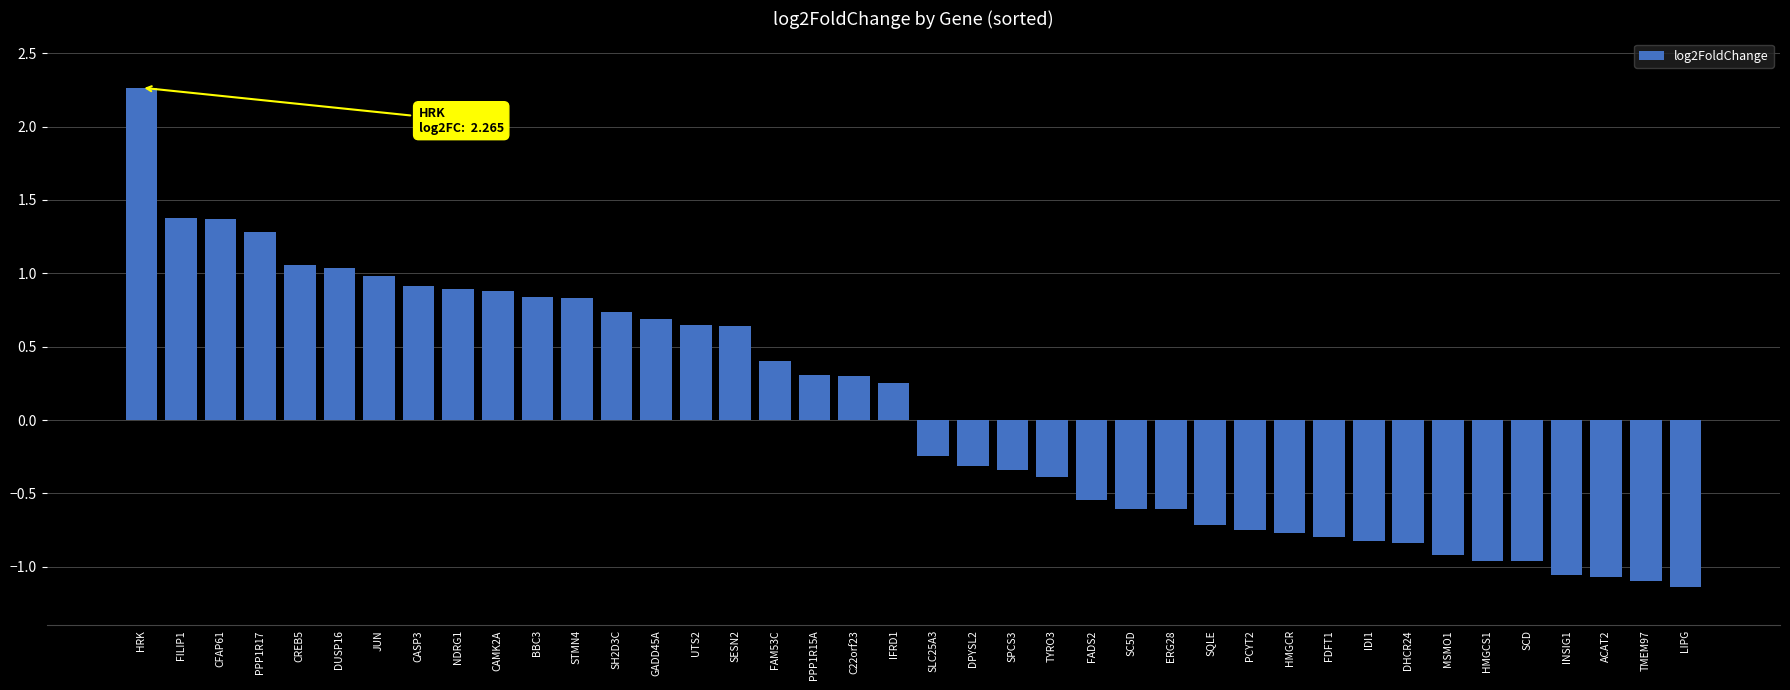

The value at STMN4 is 0.8. True or false?

True